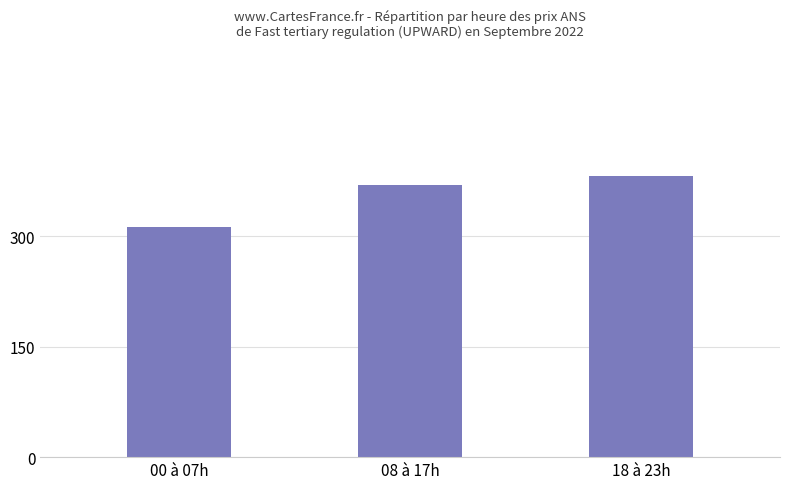

Are the bars horizontal?

No